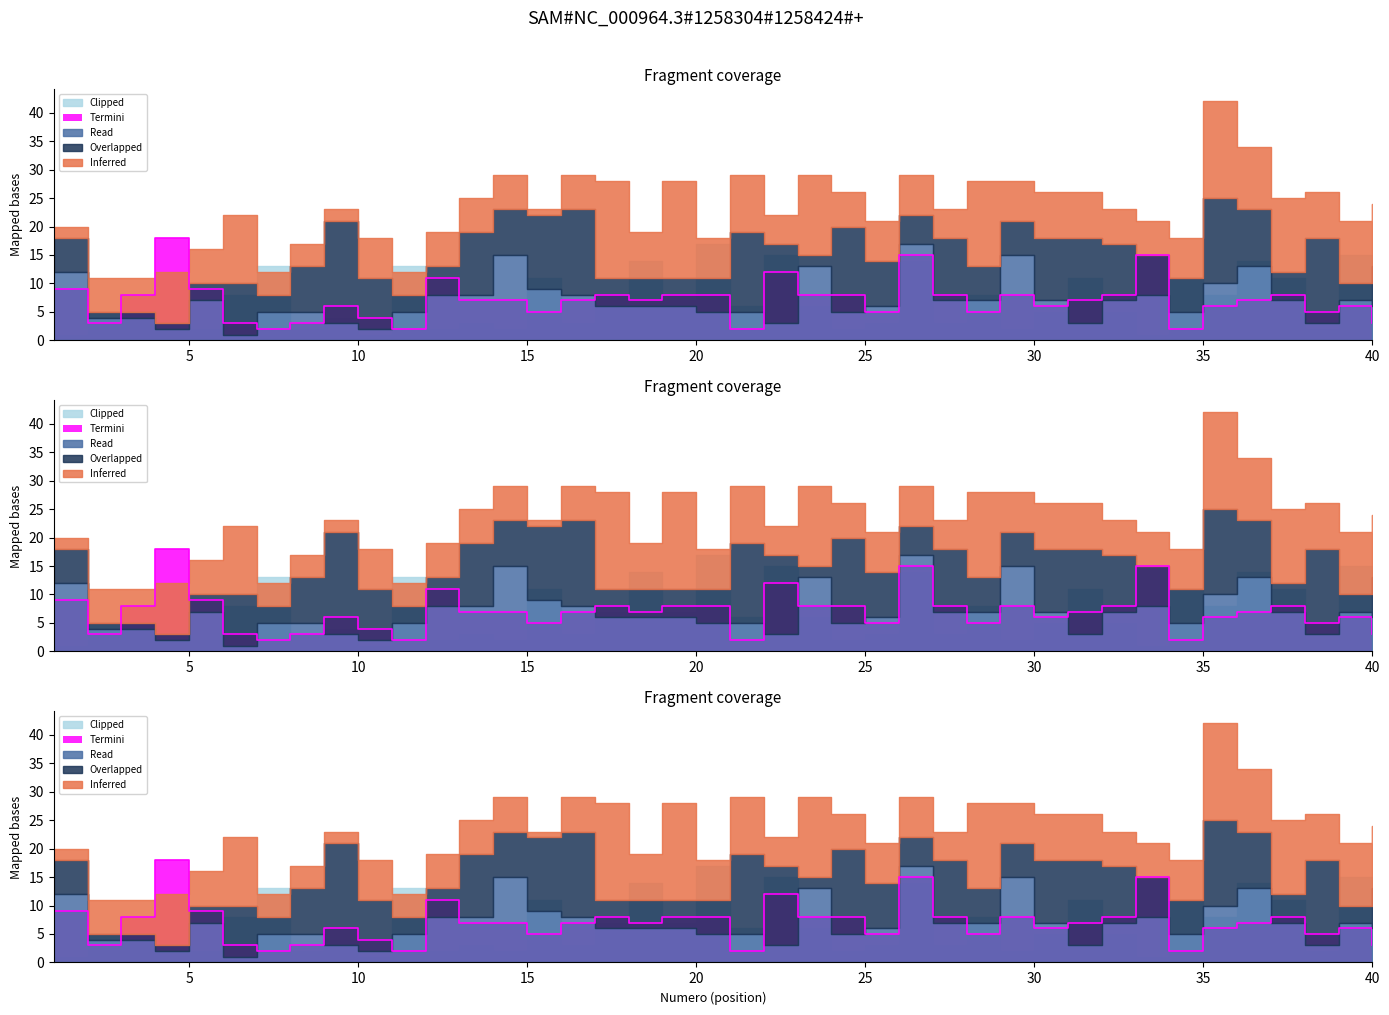

List the labels in order of C3 value, largest first.

26, 14, 29, 23, 36, 1, 35, 15, 12, 13, 16, 33, 5, 27, 28, 30, 32, 37, 39, 17, 18, 19, 25, 40, 7, 8, 11, 20, 21, 24, 34, 2, 3, 9, 22, 31, 38, 4, 10, 6